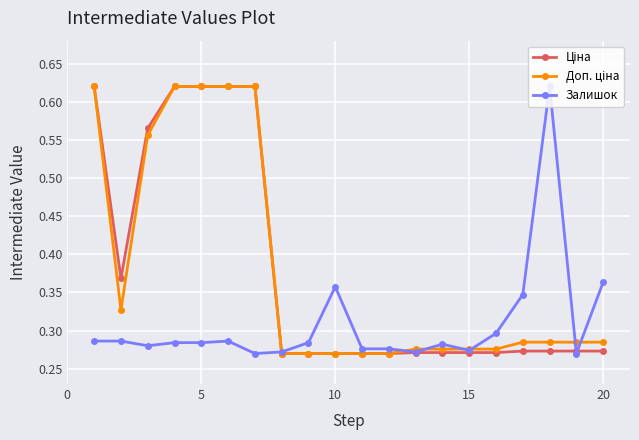

At how many categories does at least one series exceed 0?

20